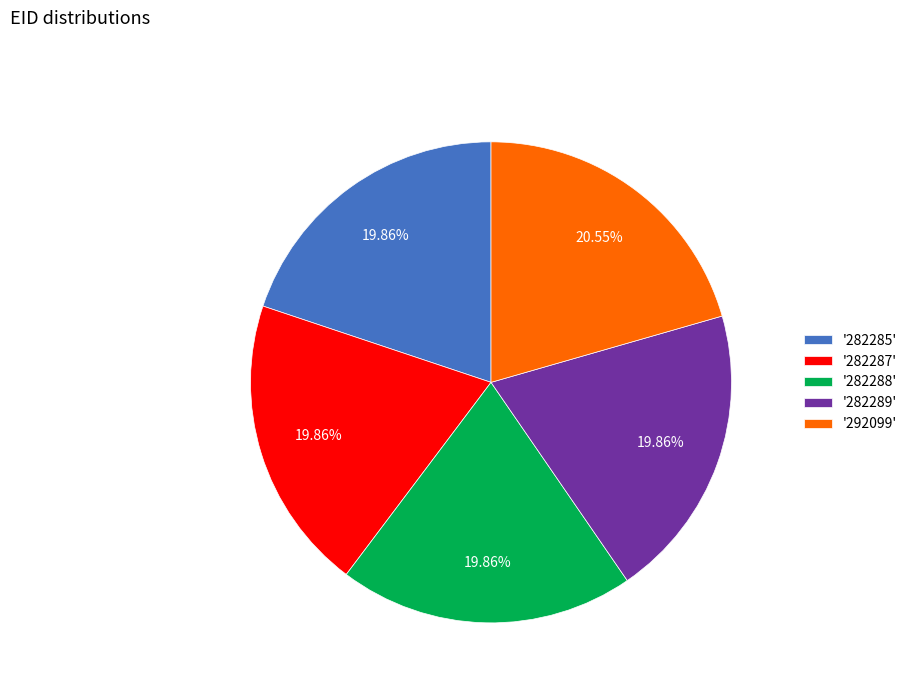

Do '282288' and '282289' together represent more than half of the pie?

No